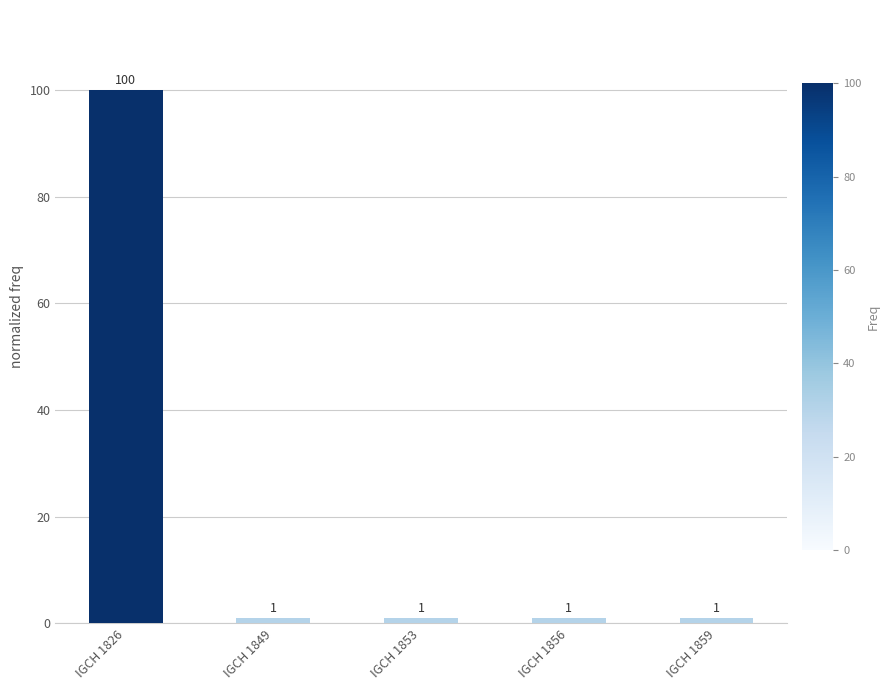

What is the change in value from IGCH 1826 to IGCH 1856?

-99